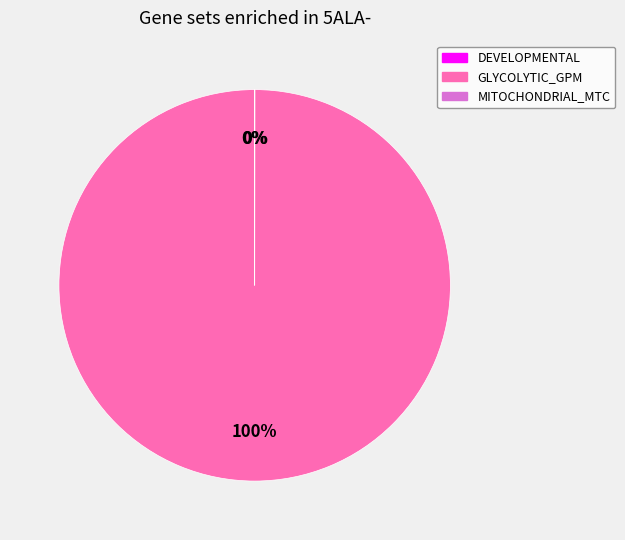

True or false: GLYCOLYTIC_GPM accounts for 93% of the total.

False